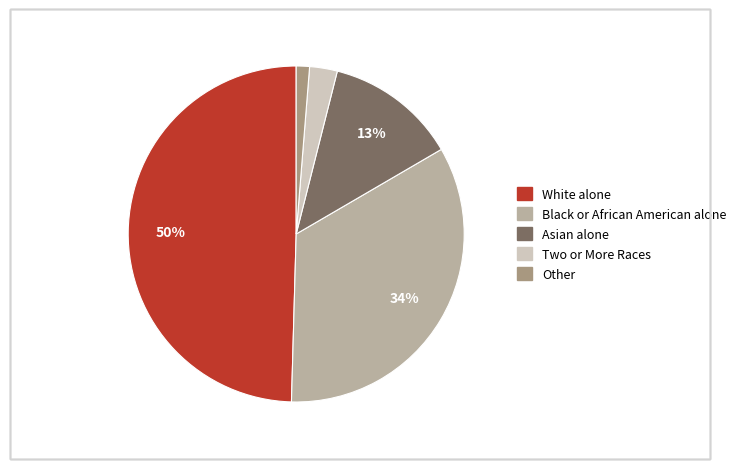

Which category has the biggest portion of the pie?

White alone